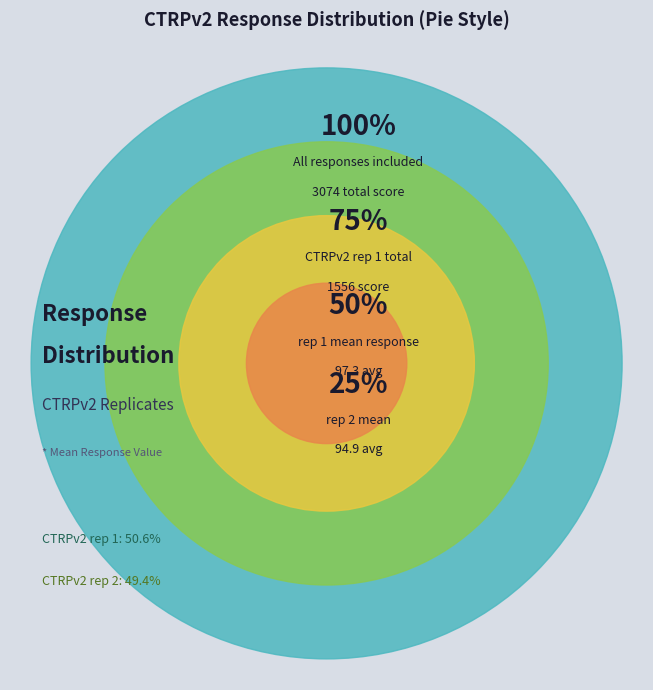

To the nearest percent, what is the difference between the largest and smallest slice percentages?

1%